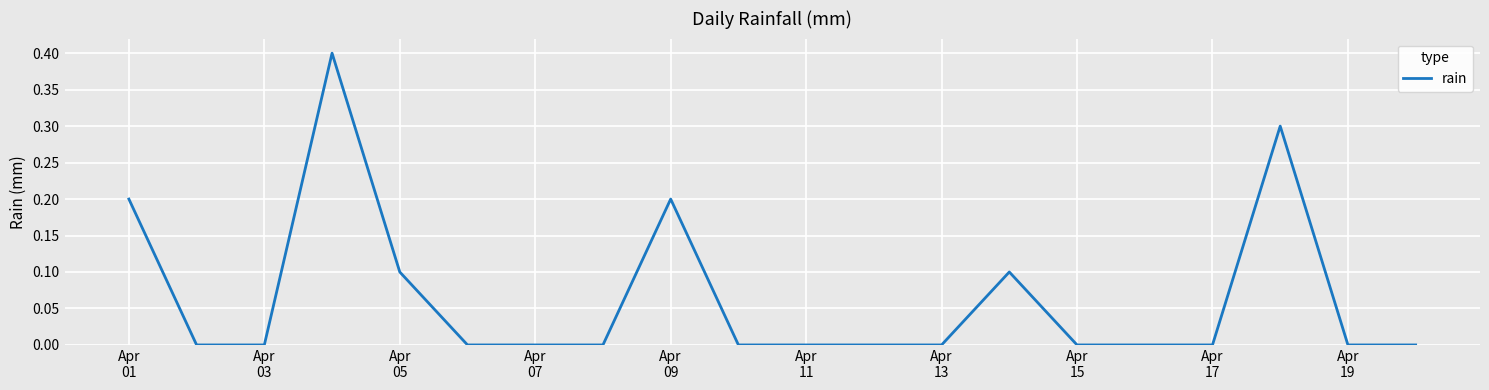

Is this an area chart (filled region under the line)?

No